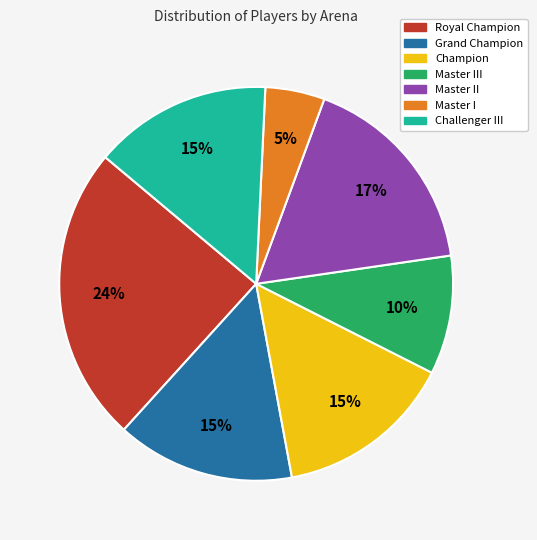

Is there any slice that represents more than half of the pie?

No